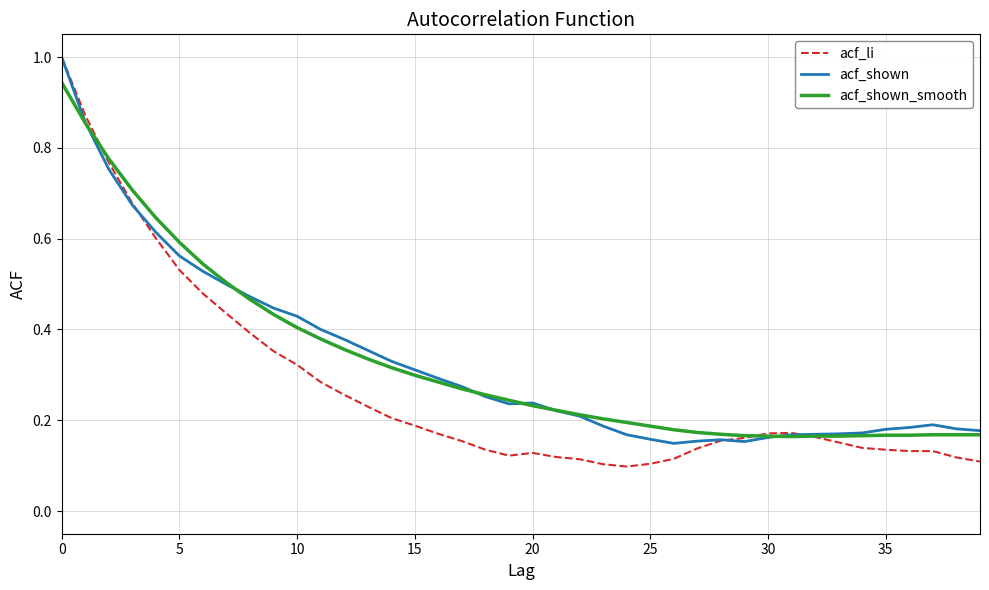

Which series has the widest spread of values?

acf_li